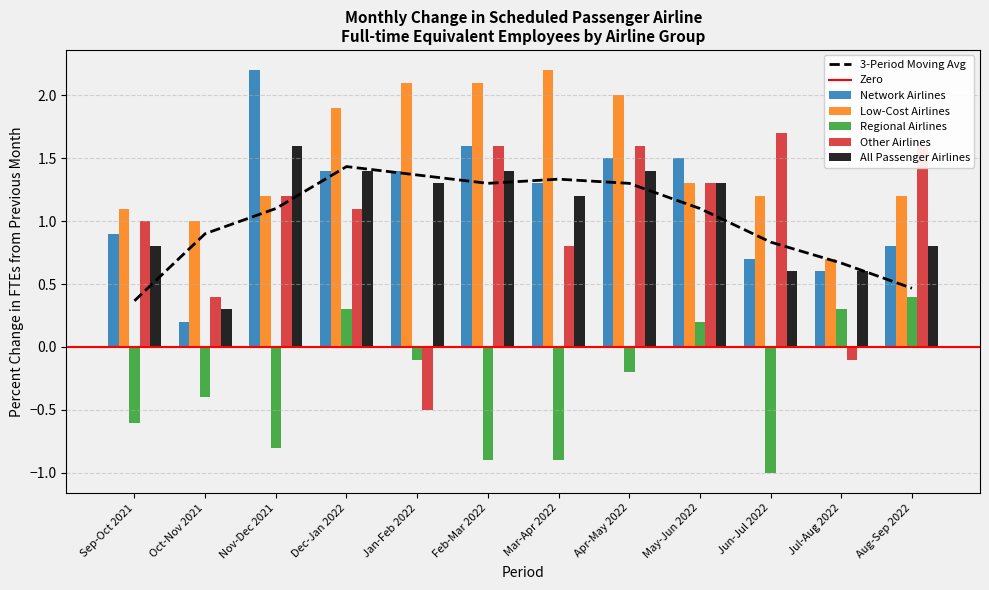

What is the total value across all series at Jul-Aug 2022?

2.1